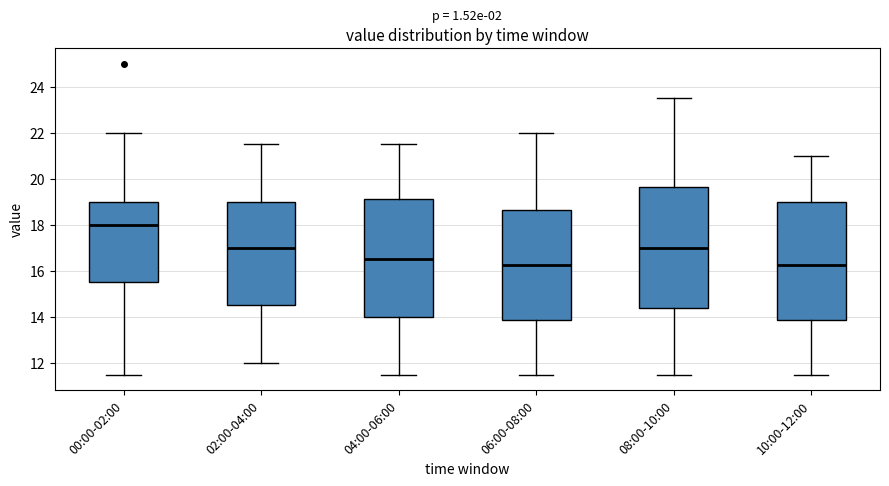

Reading left to right, transcribe this box plot: for each box, give where its median line is, the range the box spans, and where its two whiskers end, as read against the y-axis. The values are not printed on the chart, so give them approximately, as read against the axis.

00:00-02:00: median 18.0, box 15.6 to 19.0, whiskers 11.6 to 22.0
02:00-04:00: median 17.0, box 14.6 to 19.0, whiskers 12.0 to 21.6
04:00-06:00: median 16.6, box 14.0 to 19.2, whiskers 11.6 to 21.6
06:00-08:00: median 16.2, box 13.8 to 18.6, whiskers 11.6 to 22.0
08:00-10:00: median 17.0, box 14.4 to 19.6, whiskers 11.6 to 23.6
10:00-12:00: median 16.2, box 13.8 to 19.0, whiskers 11.6 to 21.0